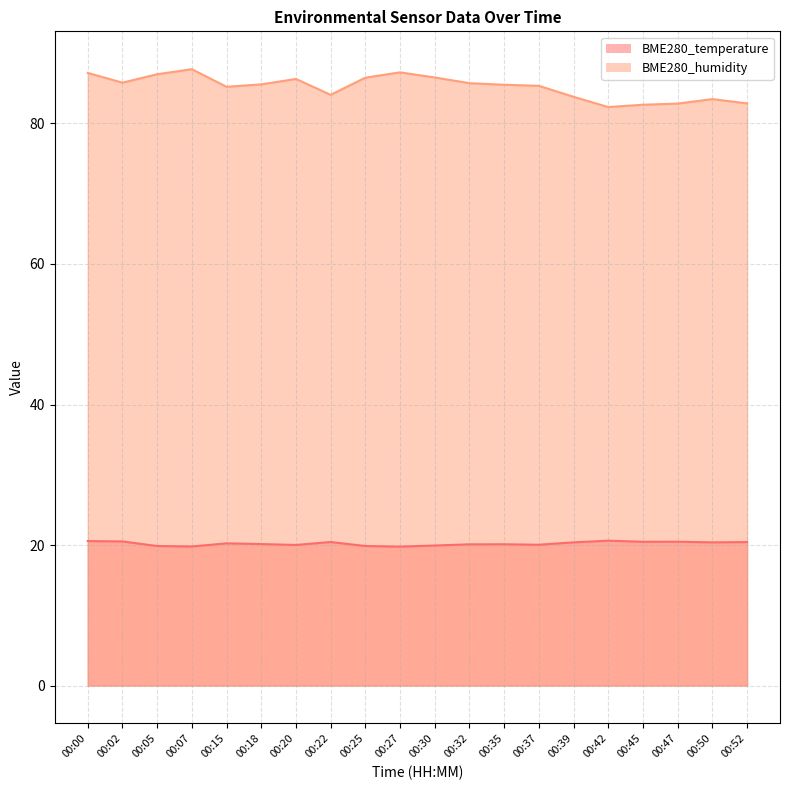

At 00:00, list the series in order from smallest to largest.

BME280_temperature, BME280_humidity